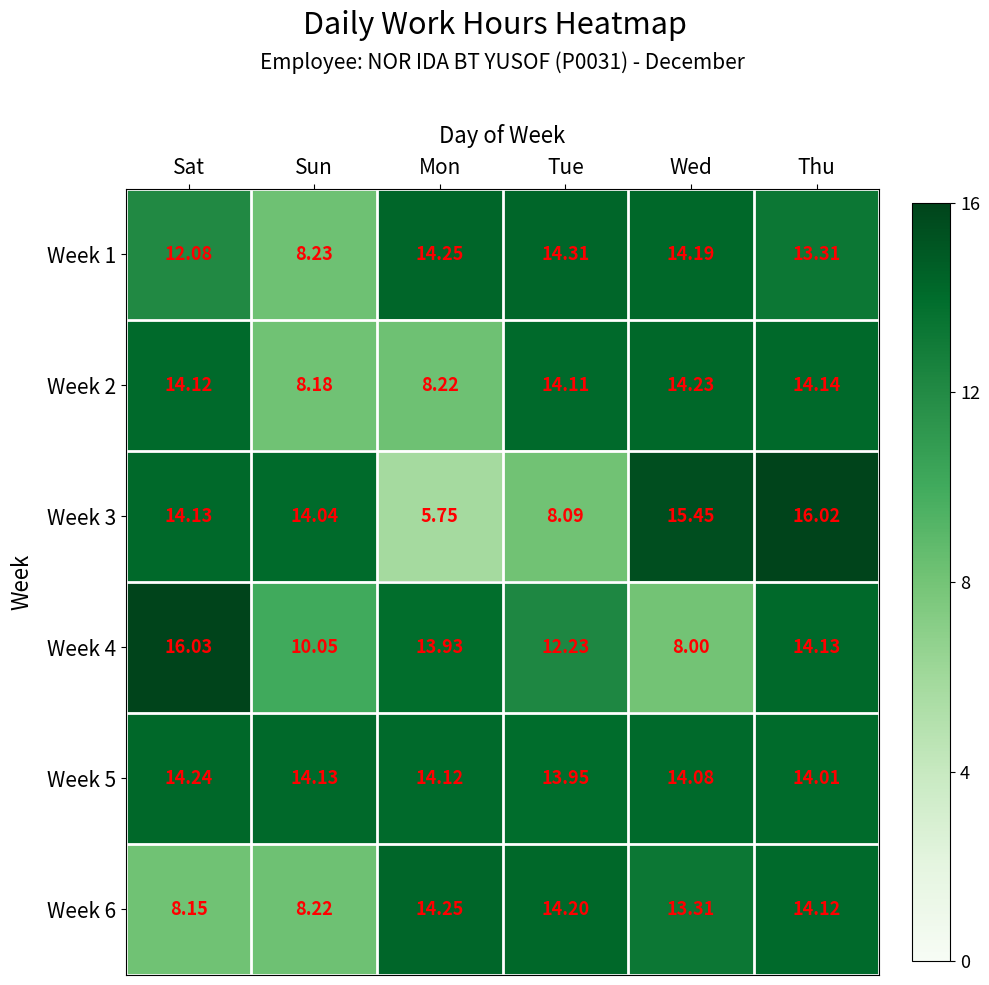

Which category has the highest value in the Week 2 series?

Wed